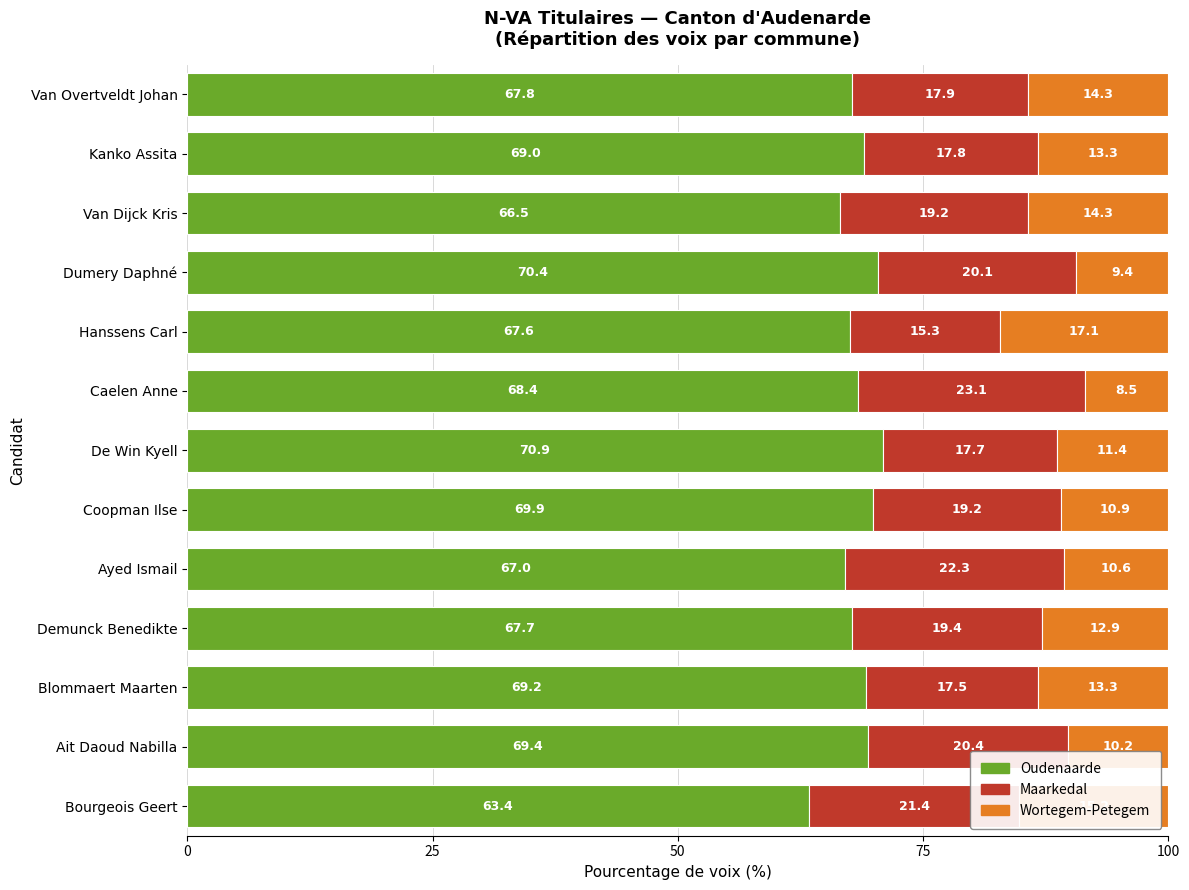

The Oudenaarde series shows 13.9 at Demunck Benedikte. True or false?

False